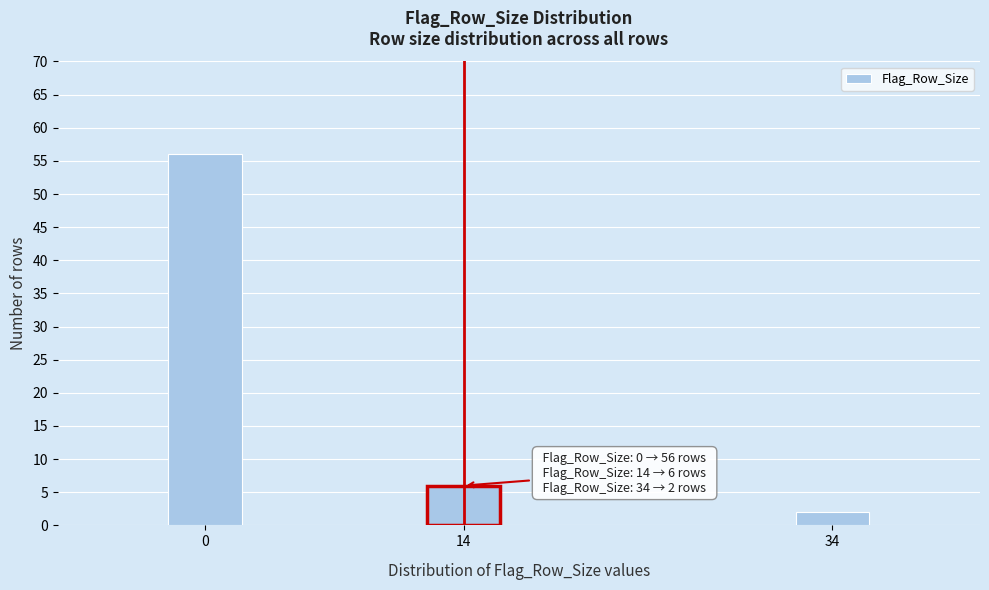

Reading left to right, extract all data points from this chart.

0=56	14=6	34=2